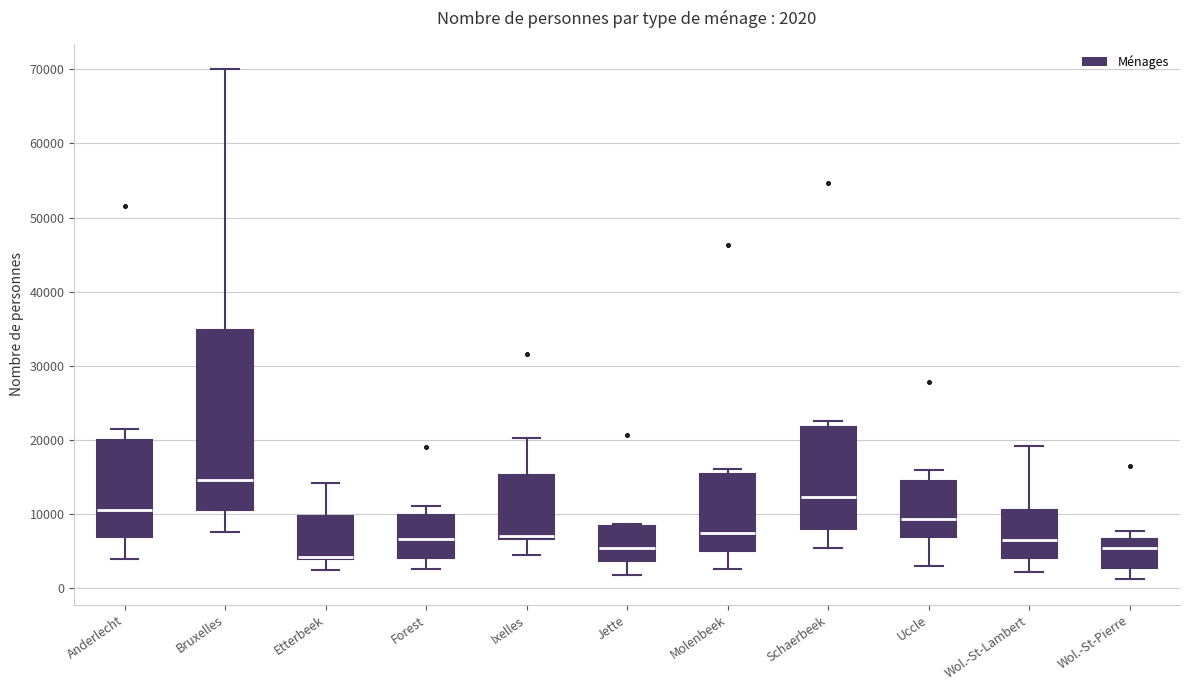

Which box has the highest median line?

Bruxelles